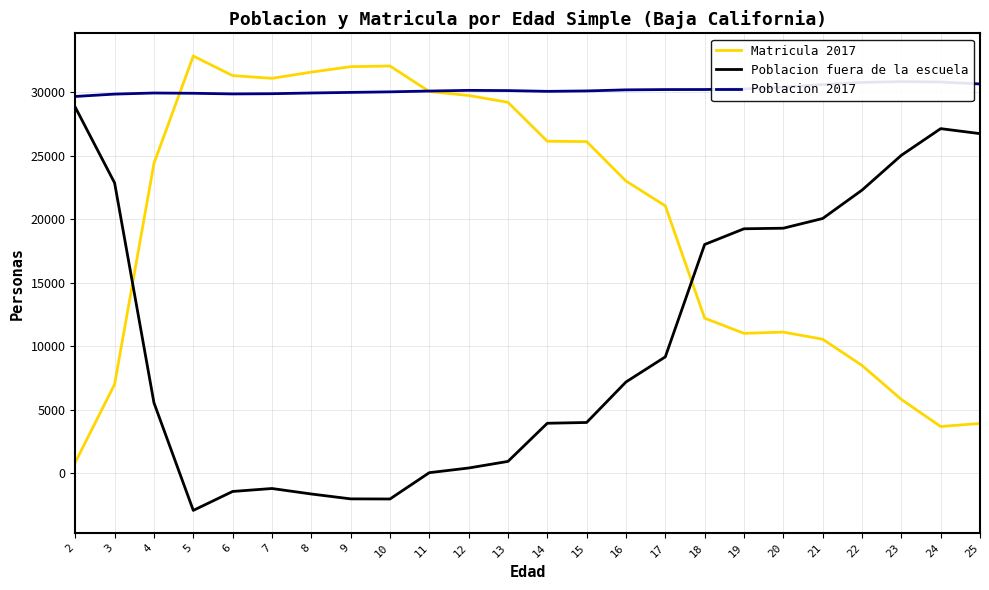

How many values in the Poblacion fuera de la escuela series exceed 7178?

11